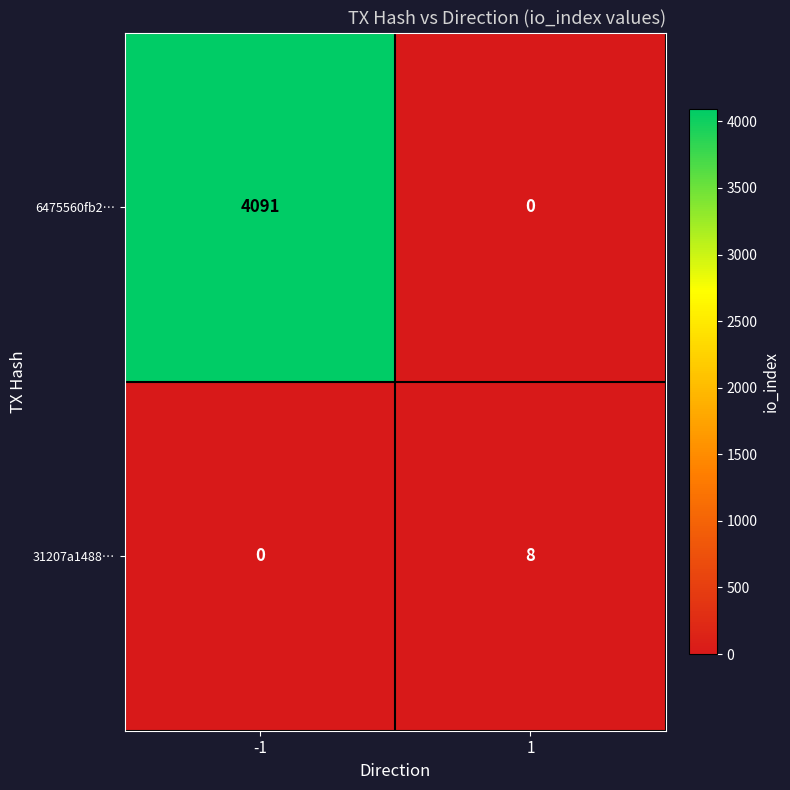

Which series has the largest total across all categories?

6475560fb2…